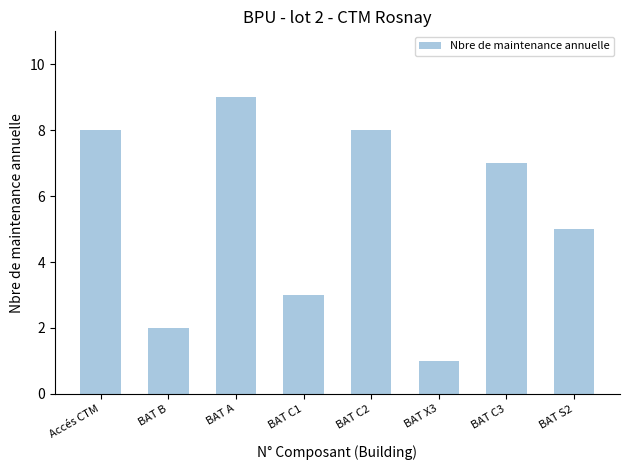

What is the average value?

5